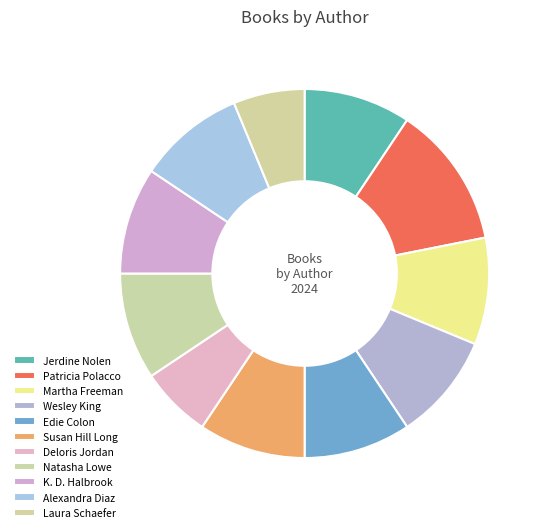

Which category has the biggest portion of the pie?

Patricia Polacco